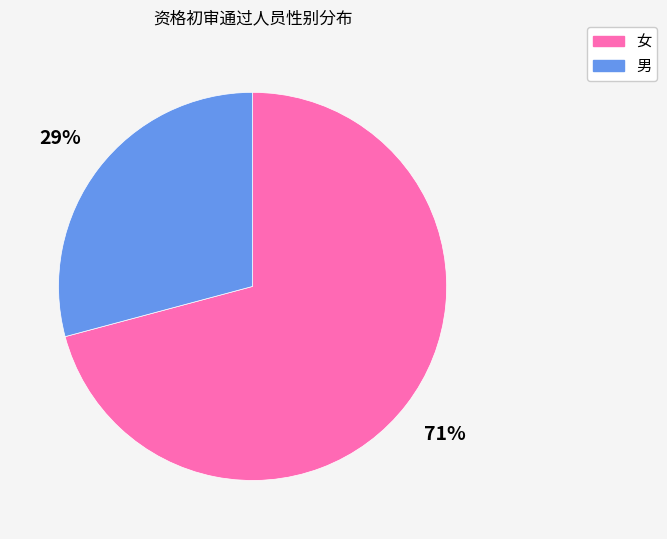

How many segments does this pie chart have?

2